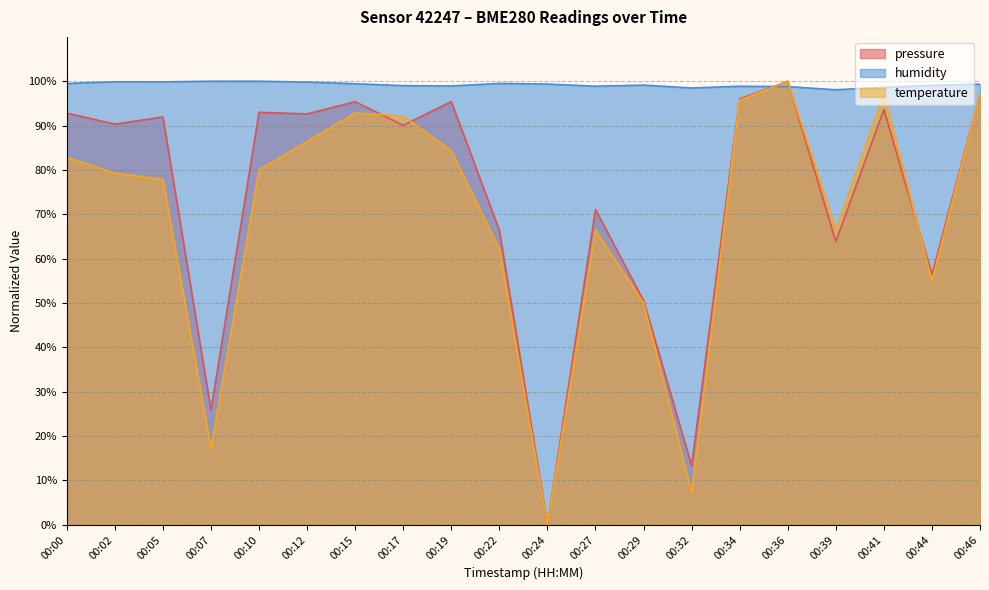

At which label does temperature reach its minimum?

00:24